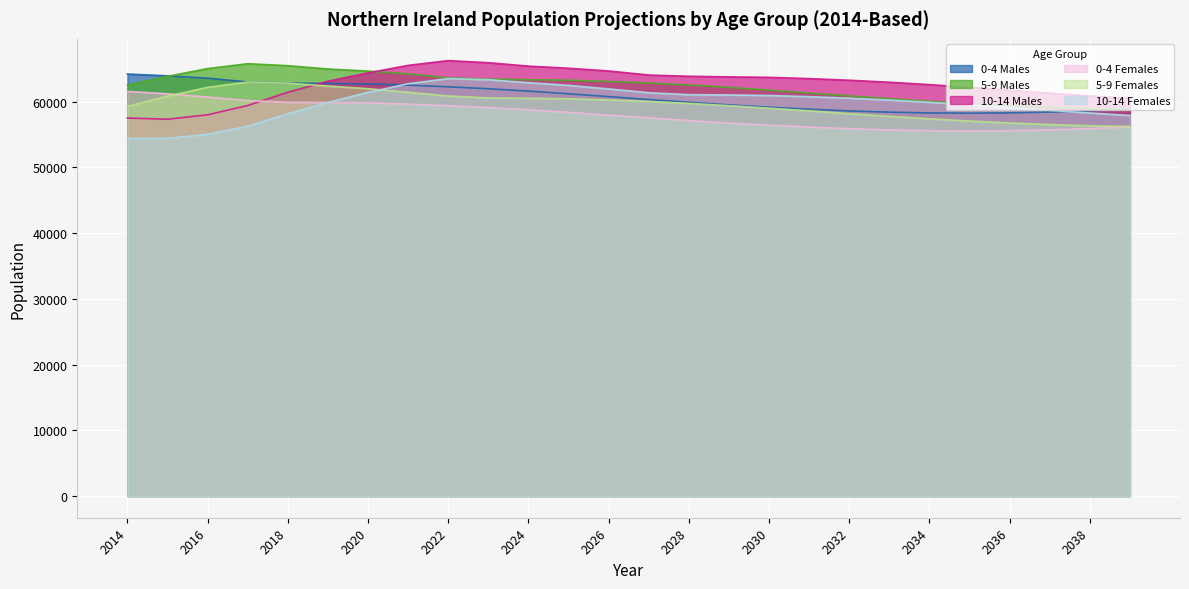

In 5-9 Males, how many points are higher than both neighbors (excluding endpoints)?

1